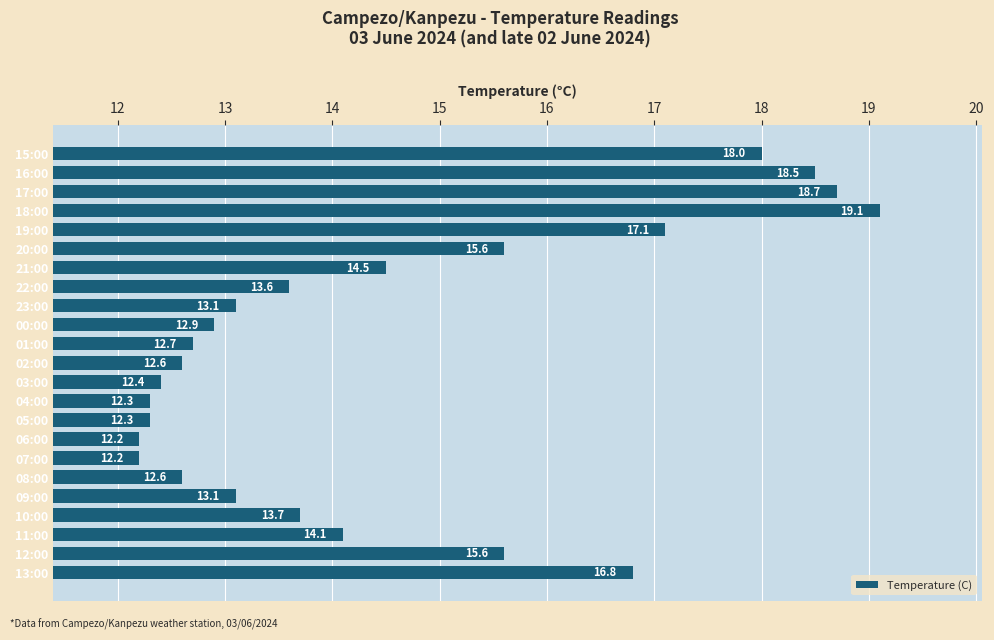

Which label corresponds to the largest value in the chart?

18:00